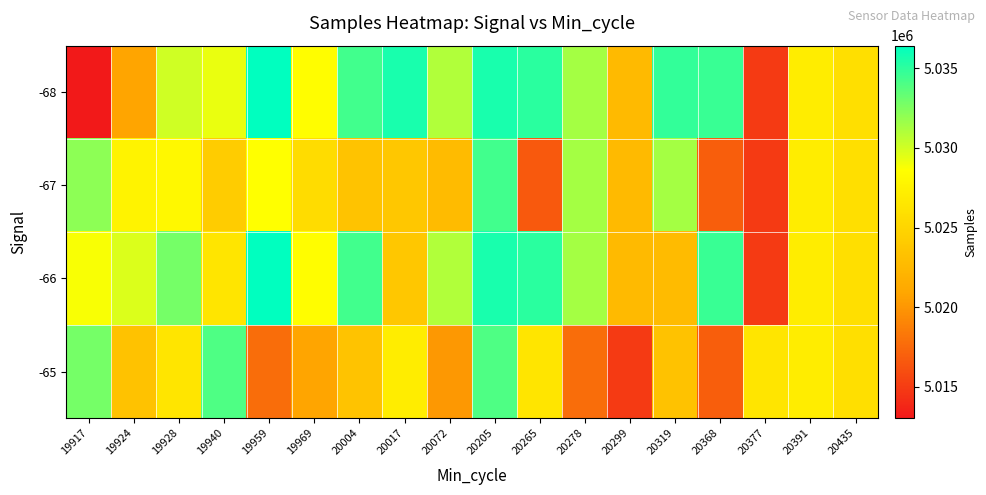

Between 19959 and 20265, which series saw the biggest shift?

-67